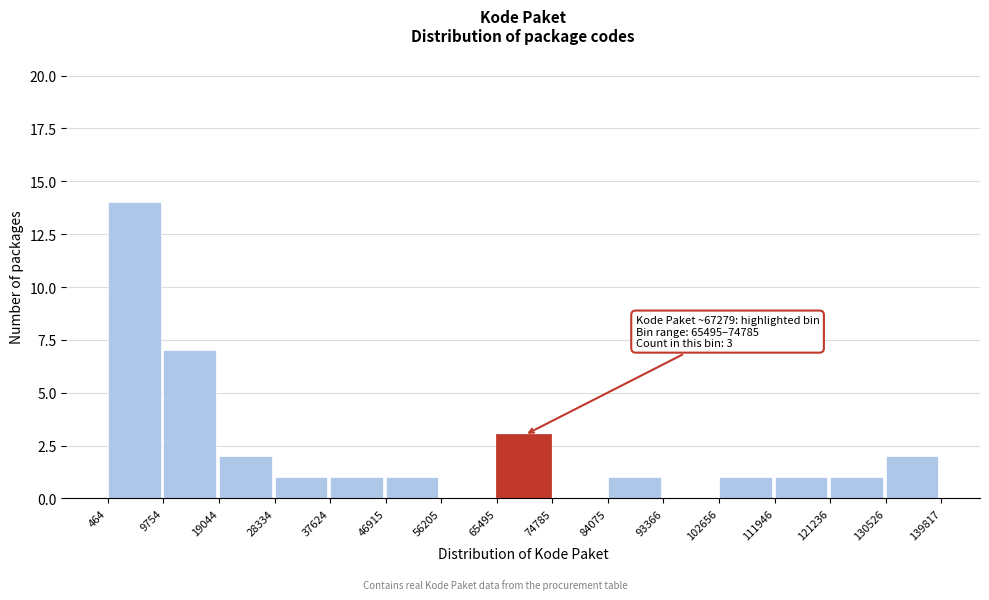

Over which range of the x-axis is the bar tallest?

464 to 9754